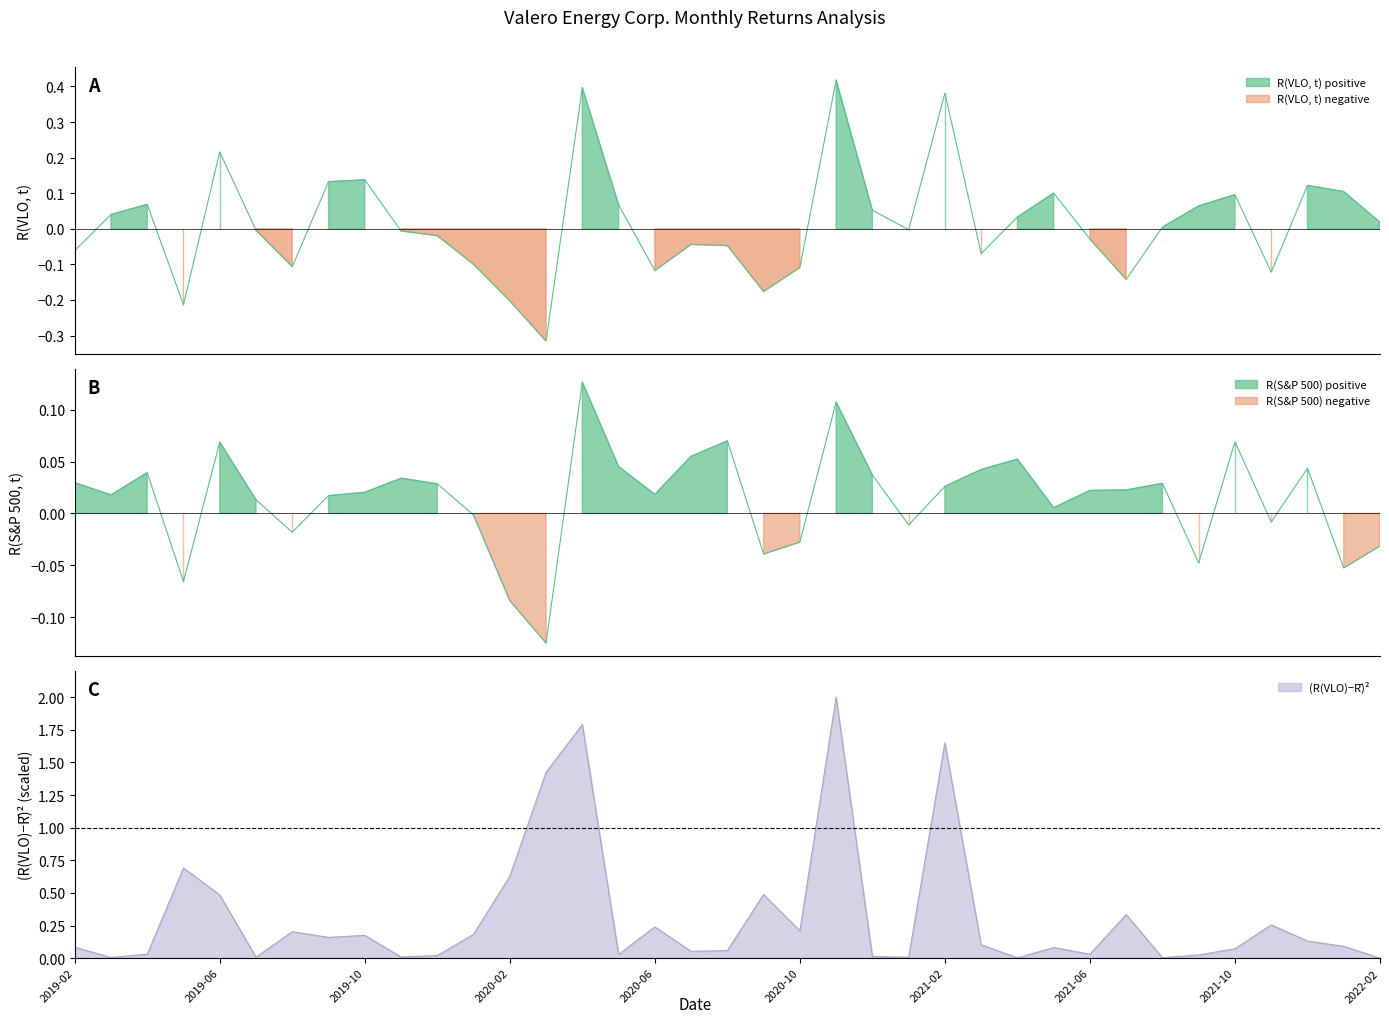

Which series has the largest total across all categories?

(R(VLO)-Rbar)^2